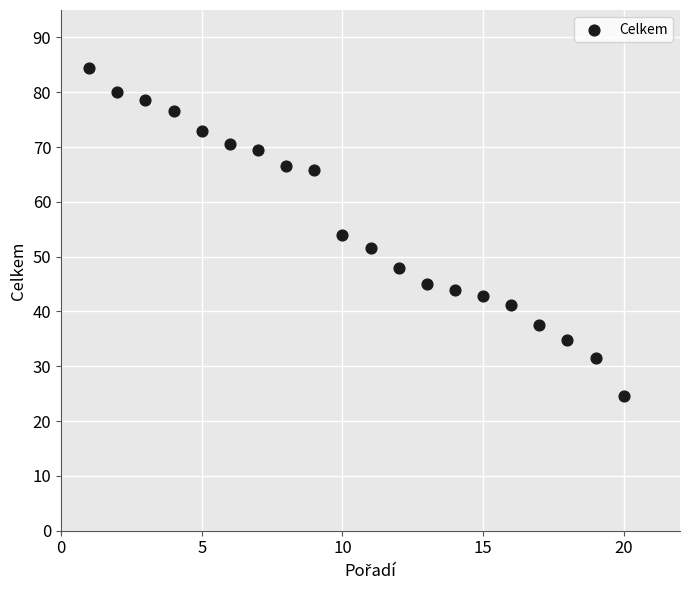

What is the range of Y values (max minus min)?

60.0